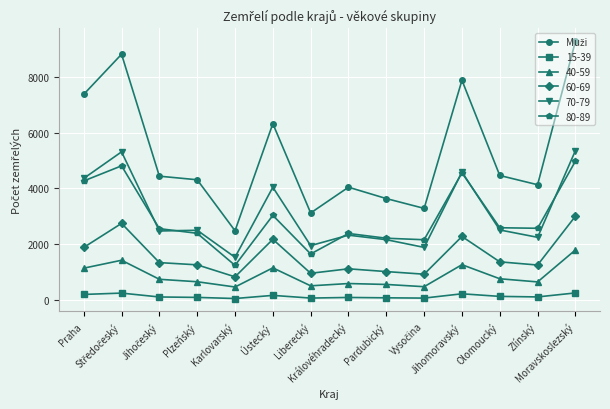

Count the number of data series in this chart.

6